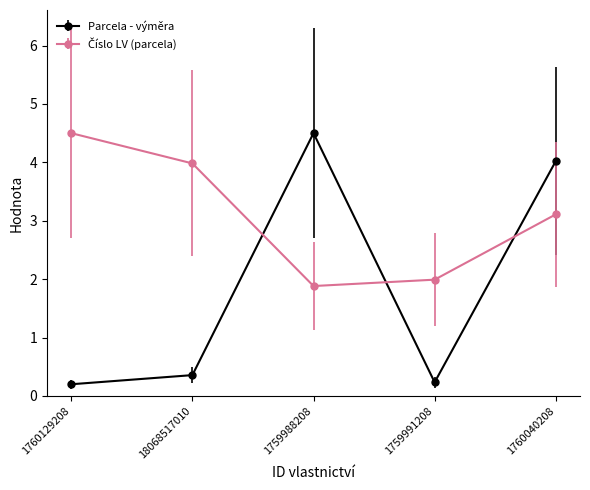

The value of Parcela - výměra at 1760040208 is 1.6. True or false?

False